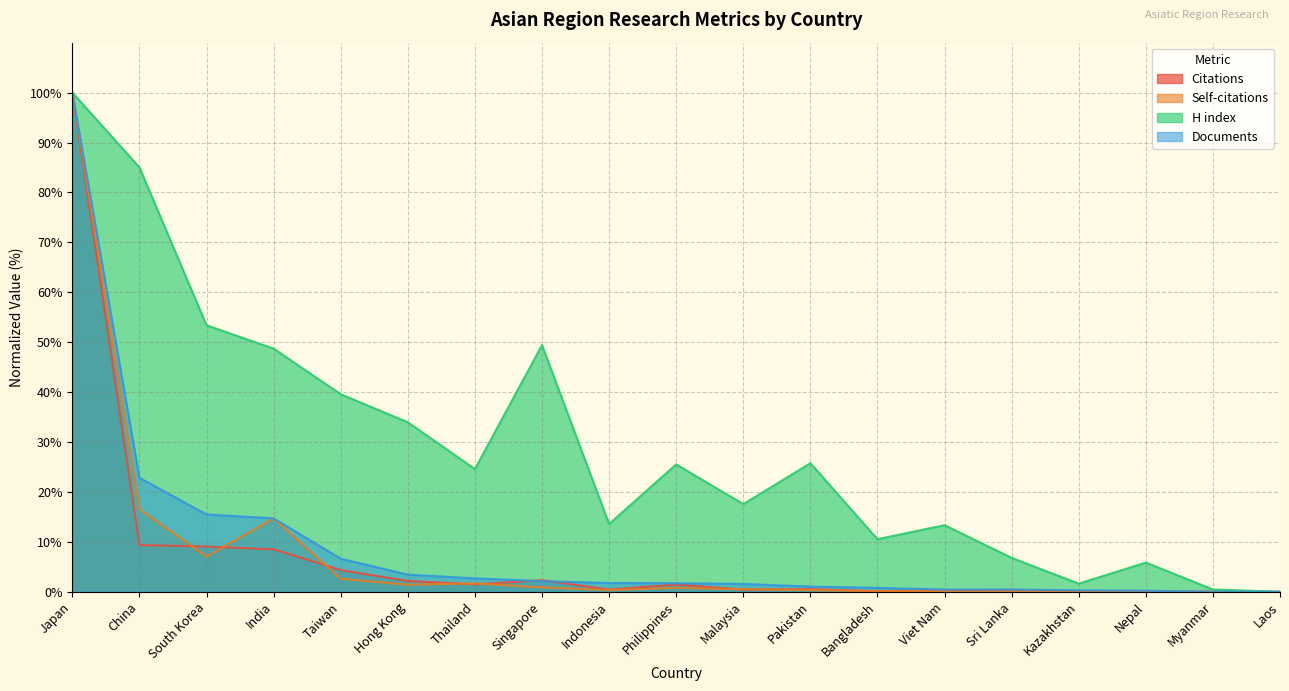

What are all the series names shown in the legend?

Citations, Self-citations, H index, Documents